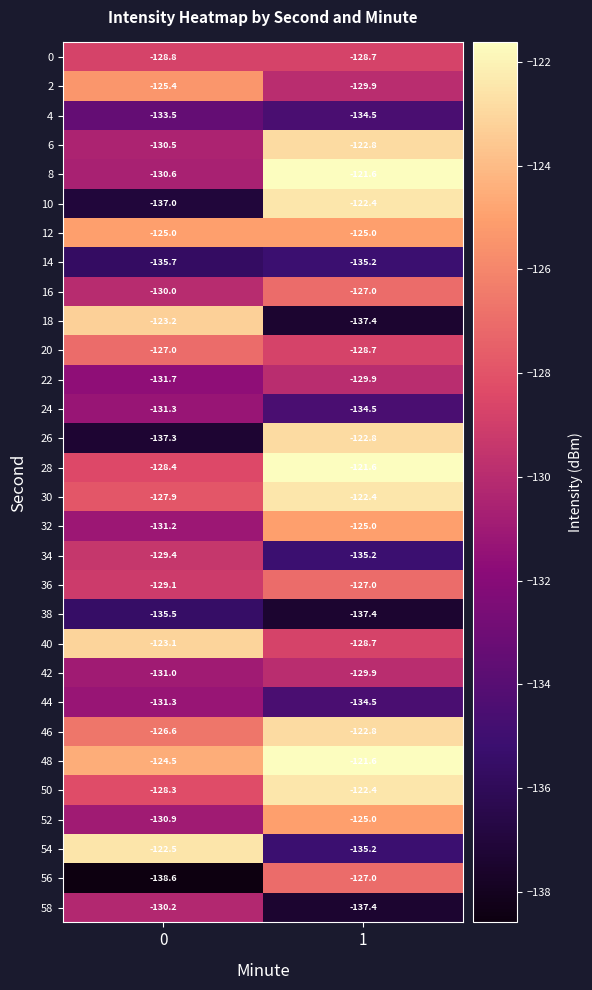

Which series has the largest range (max minus min)?

10